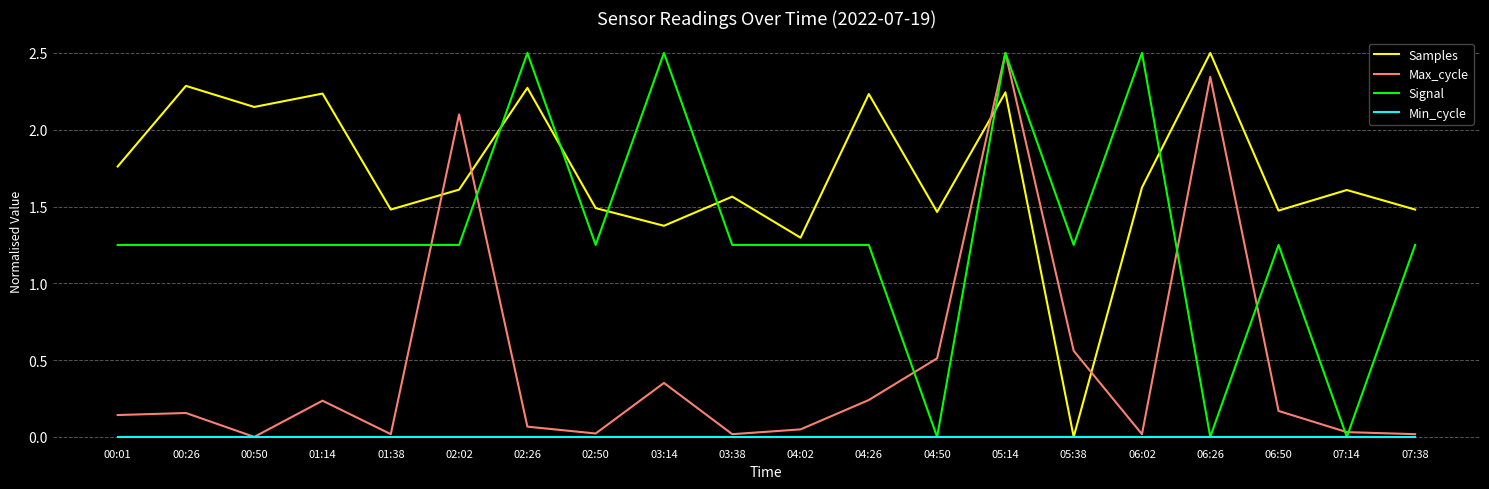

Between which two adjacent categories do Signal and Samples first intersect?

02:02 and 02:26